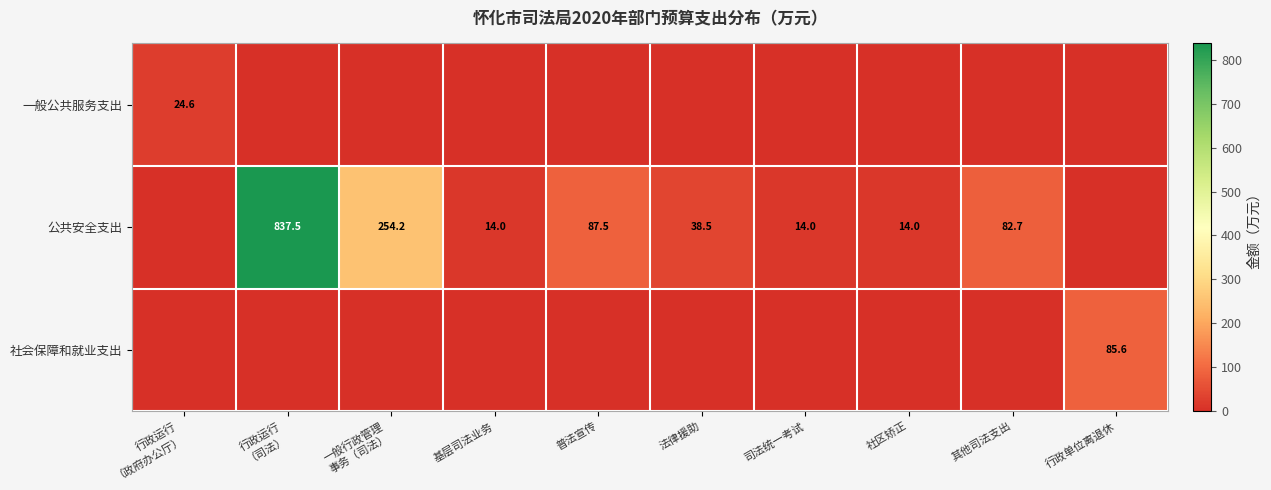

The 公共安全支出 series shows 38.5 at 法律援助. True or false?

True